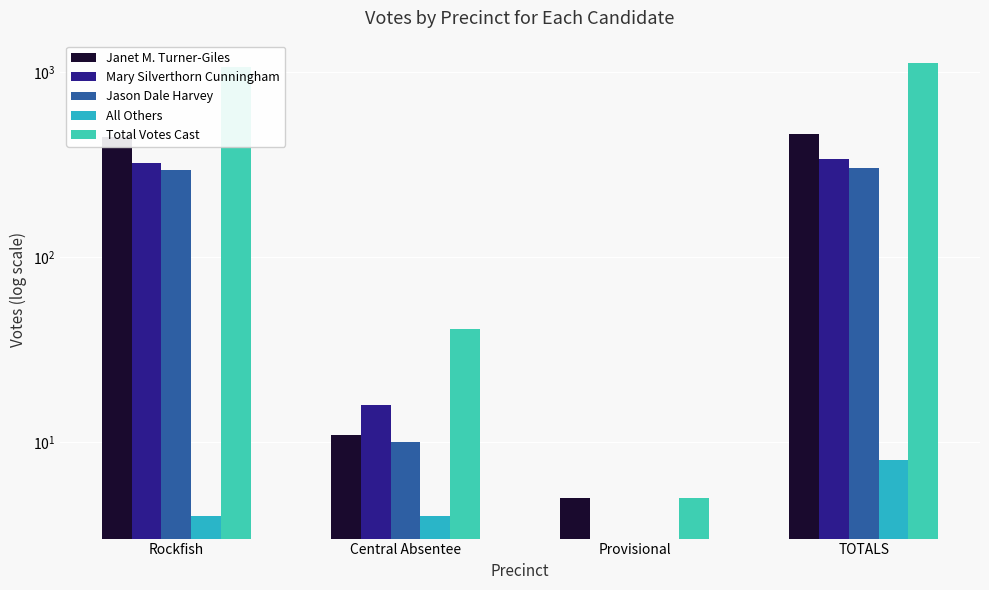

At how many categories does at least one series exceed 989?

2